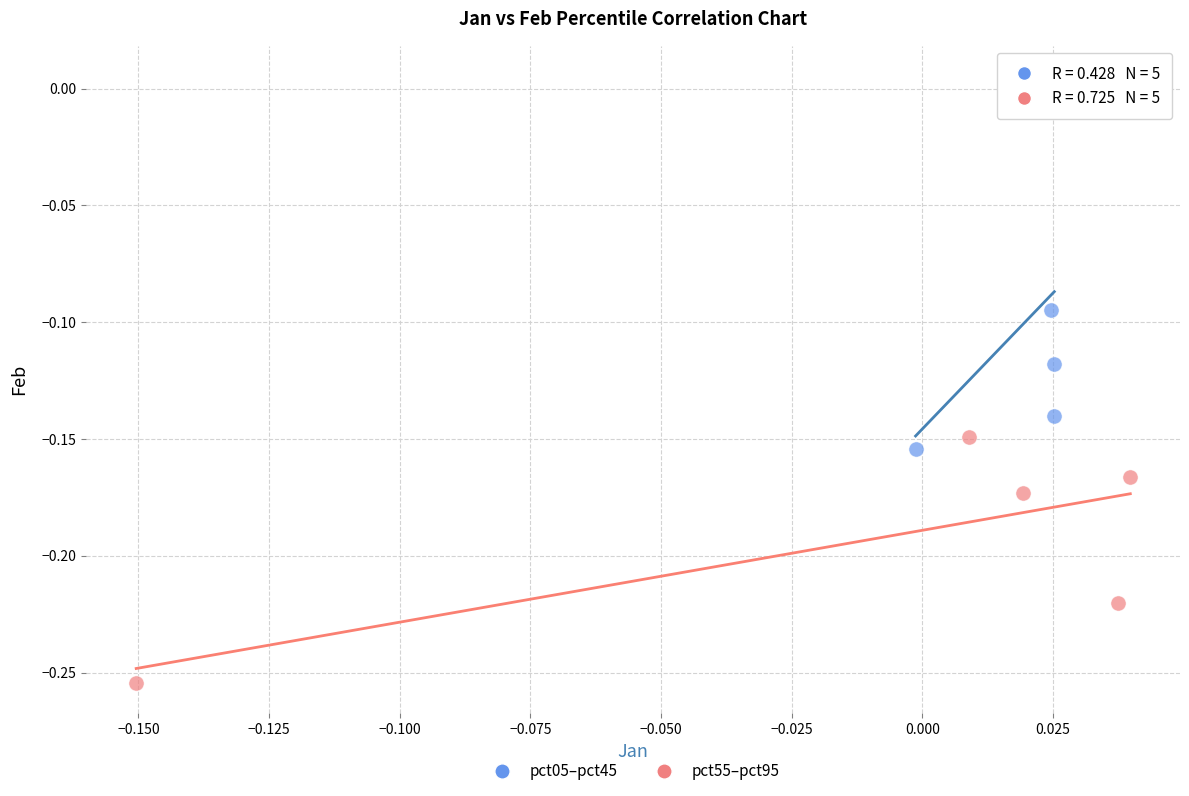

Which series has the widest spread of Y values?

pct05–pct45